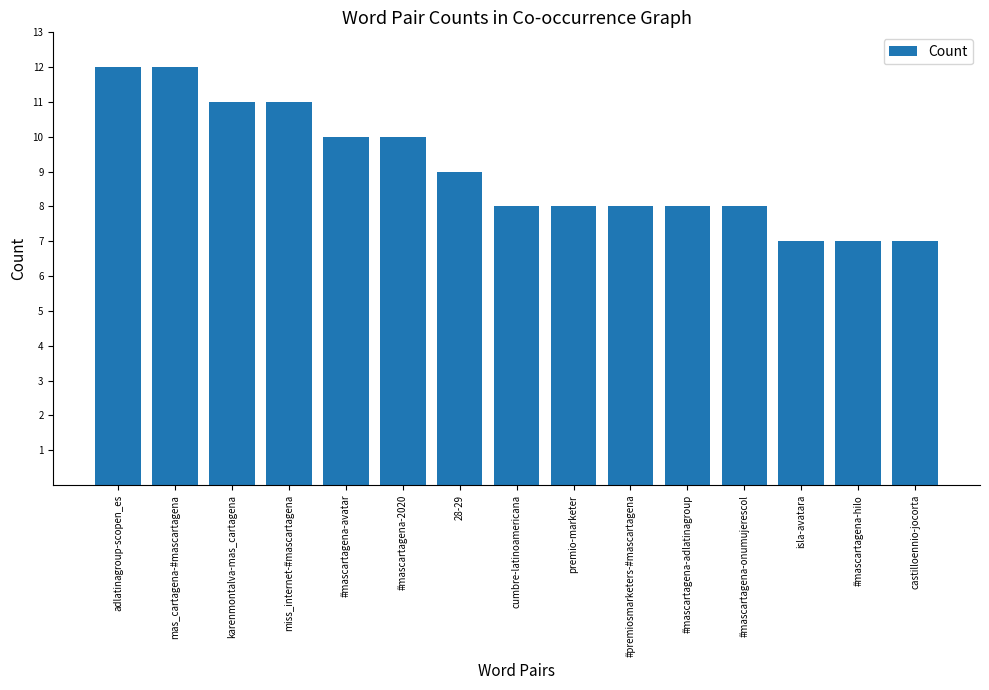

What is the label of the 12th bar from the right?

miss_internet-#mascartagena